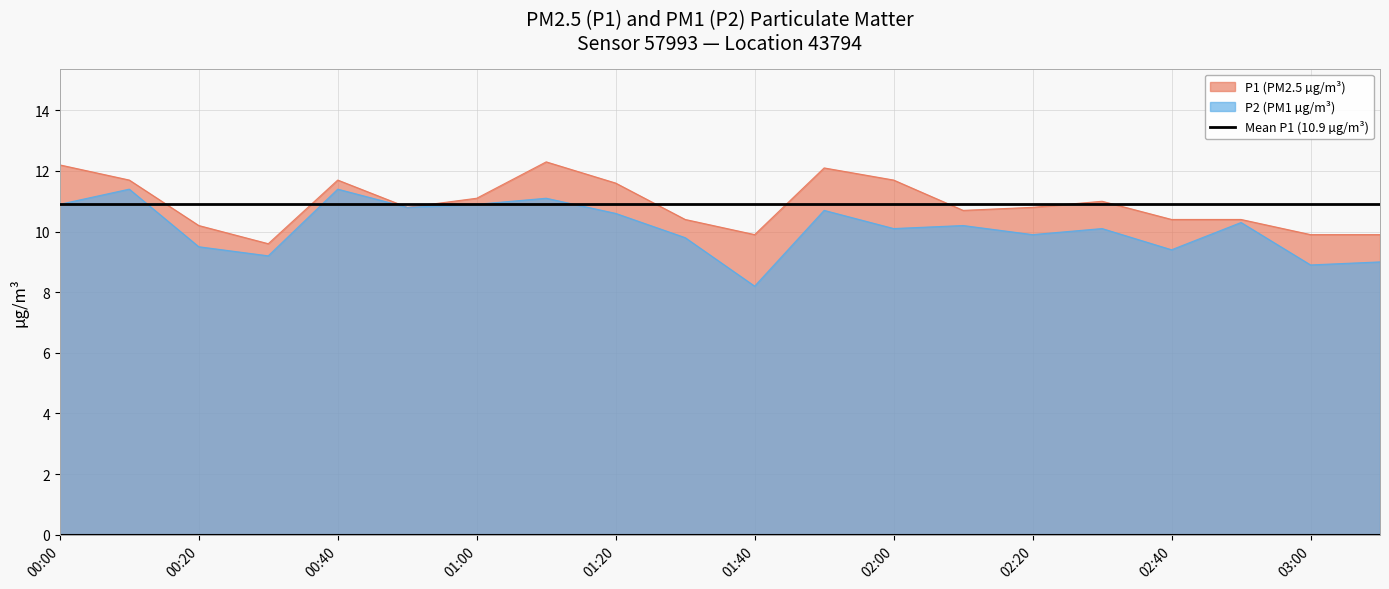

How many series are shown in this chart?

2